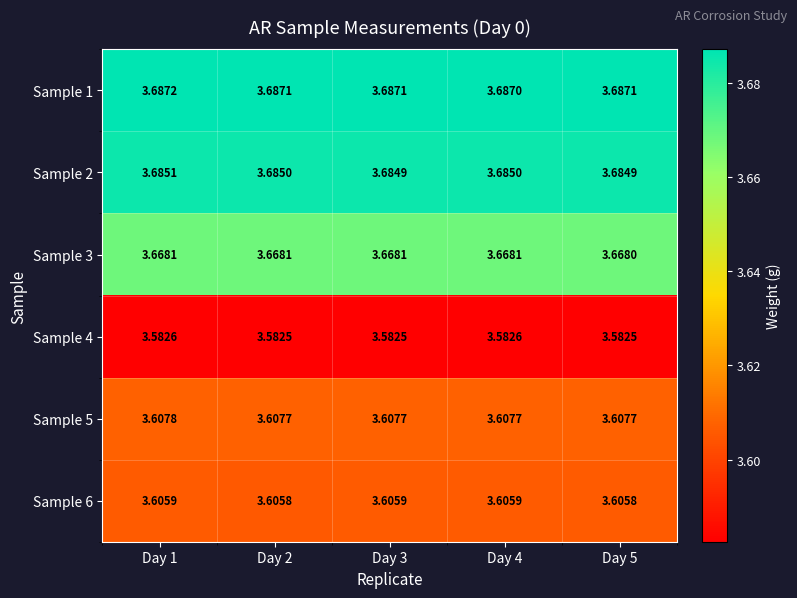

Is the value of Sample 6 at Day 1 greater than the value of Sample 3 at Day 3?

No